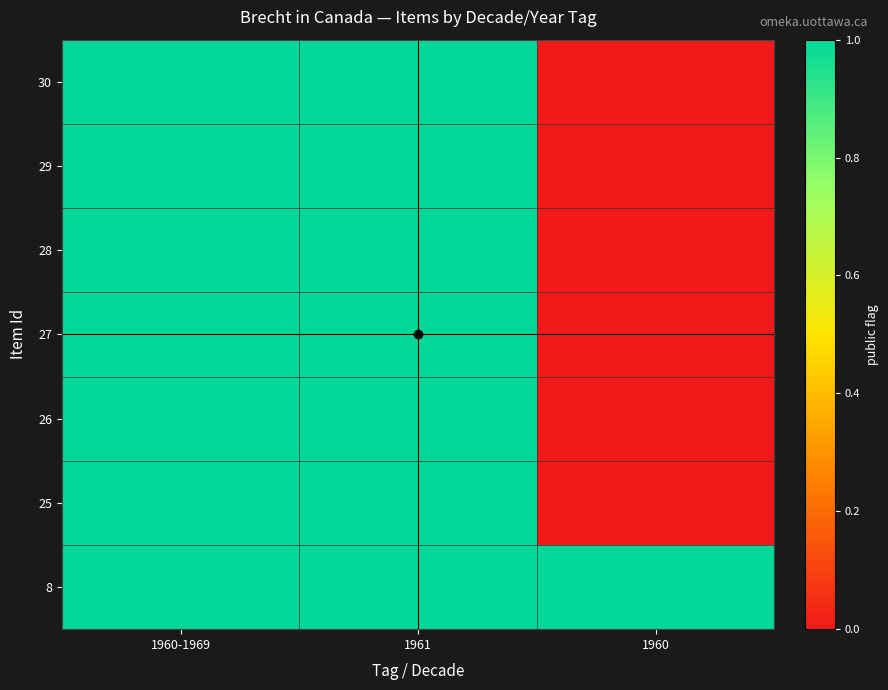

Count the number of categories in the chart.

3